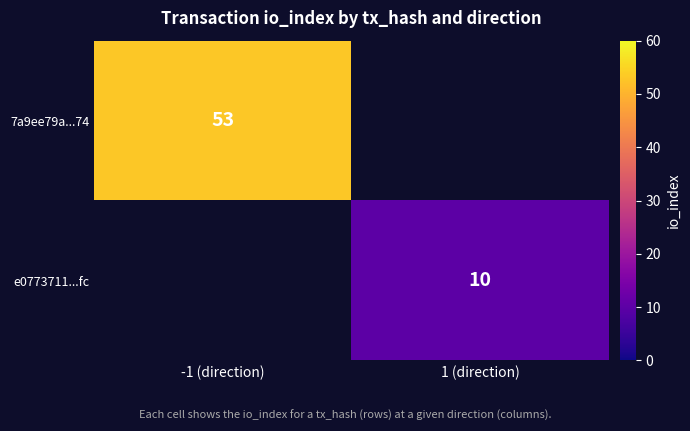

How many distinct data groups are displayed?

2